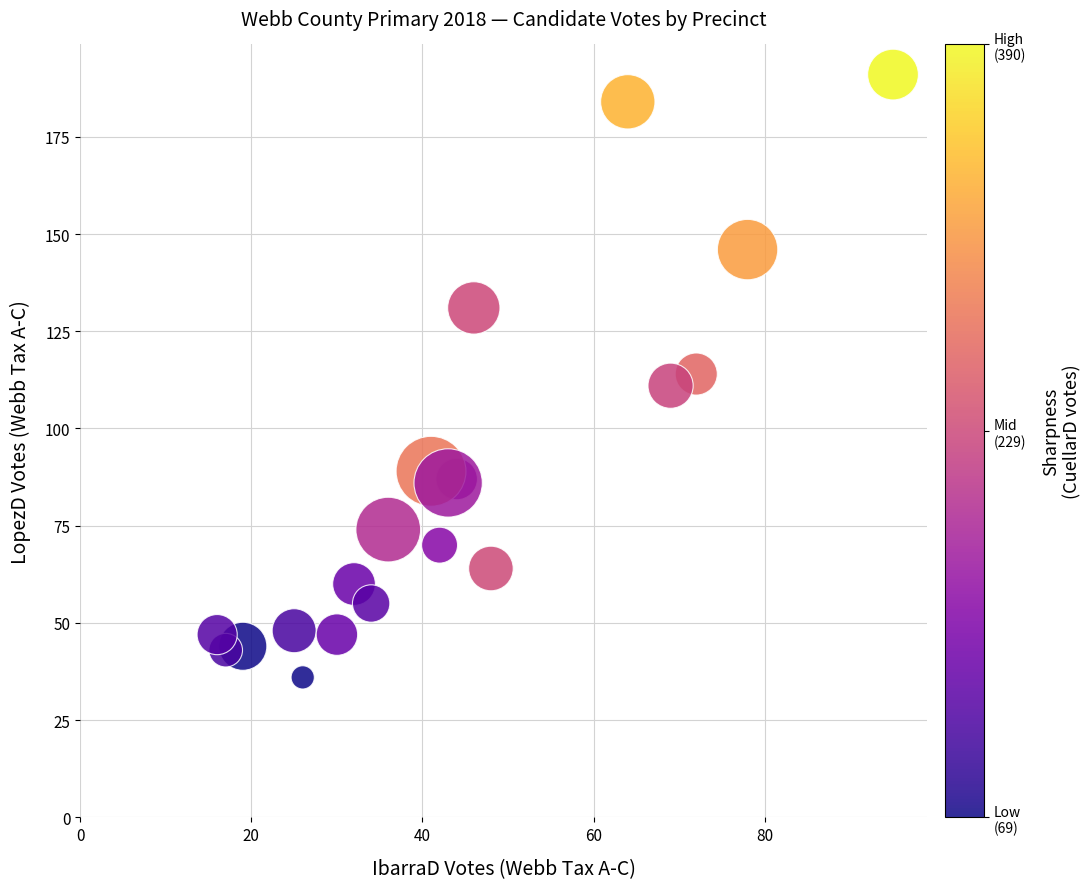

What is the range of Y values (max minus min)?

155